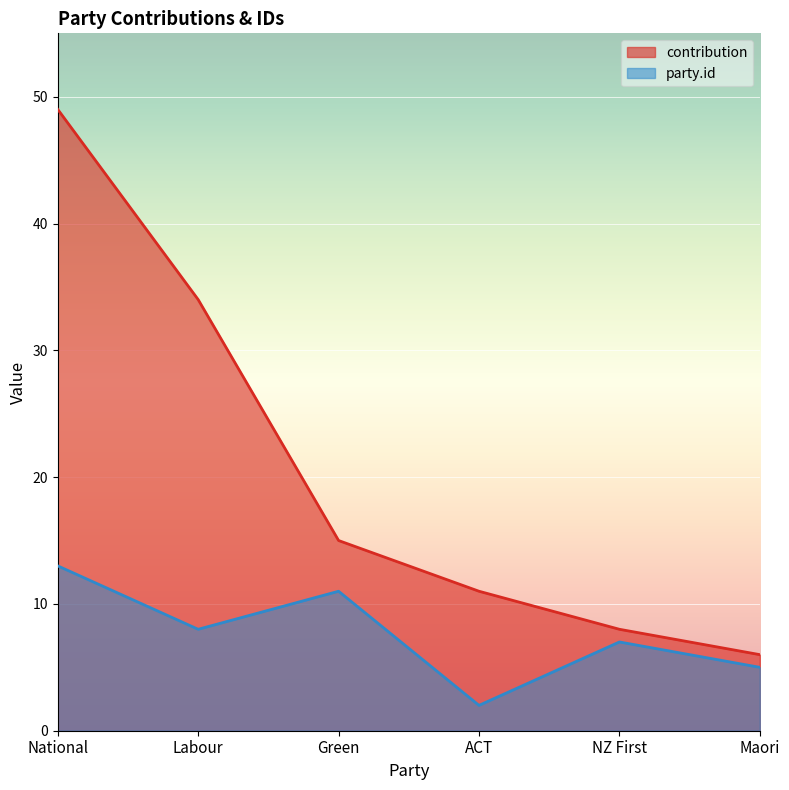

What is the difference between the maximum and second lowest values in the party.id series?

8